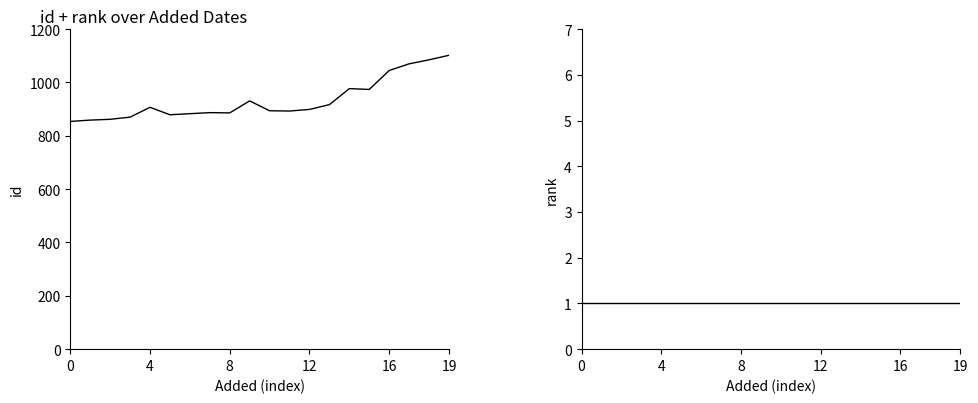

What is the sum of all id values?

18674